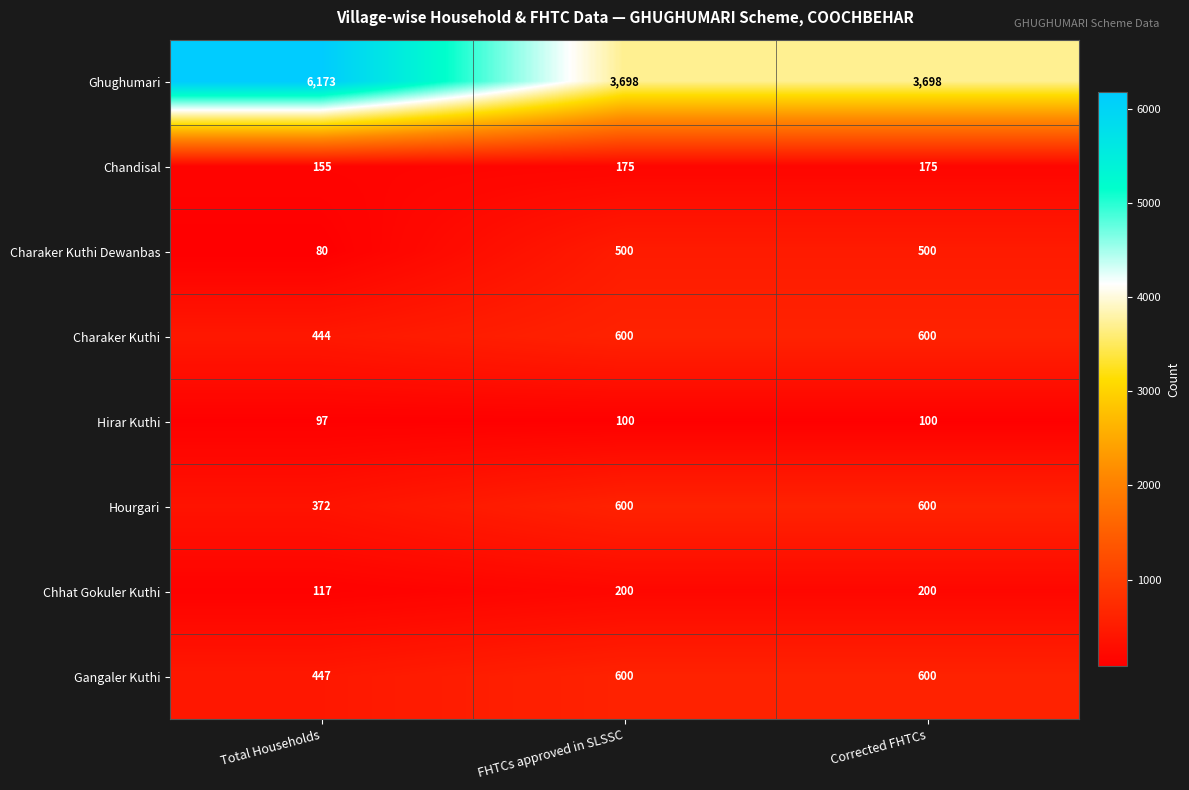

At how many categories does at least one series exceed 2161?

3